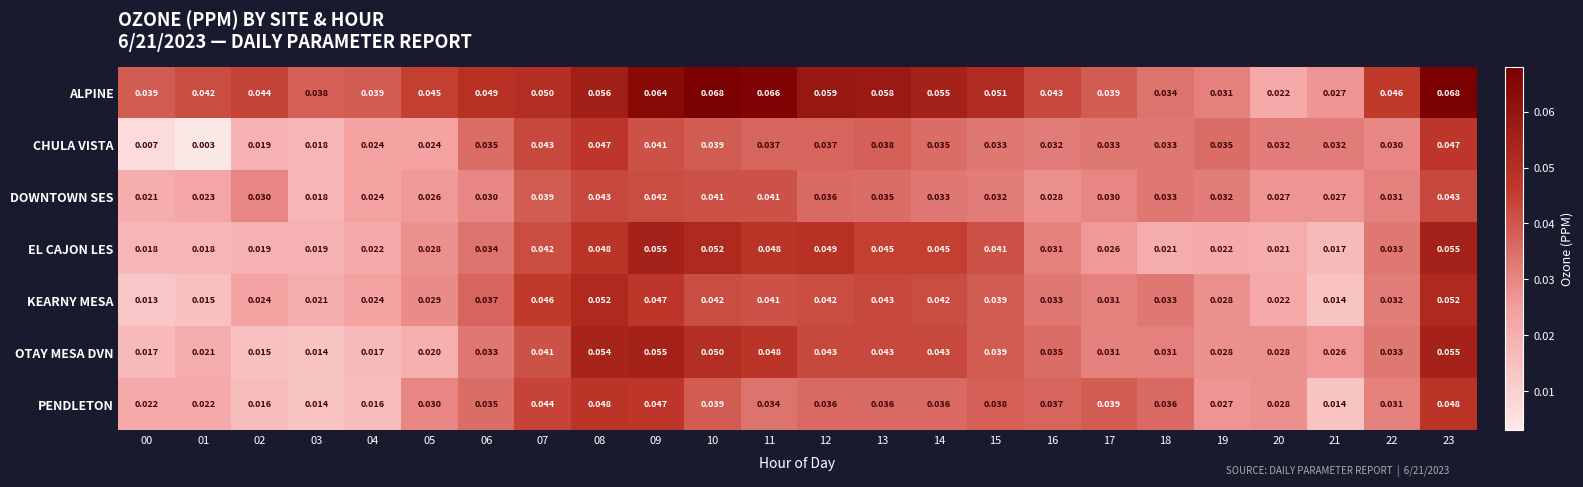

Is the value of ALPINE at 05 greater than the value of OTAY MESA DVN at 15?

Yes